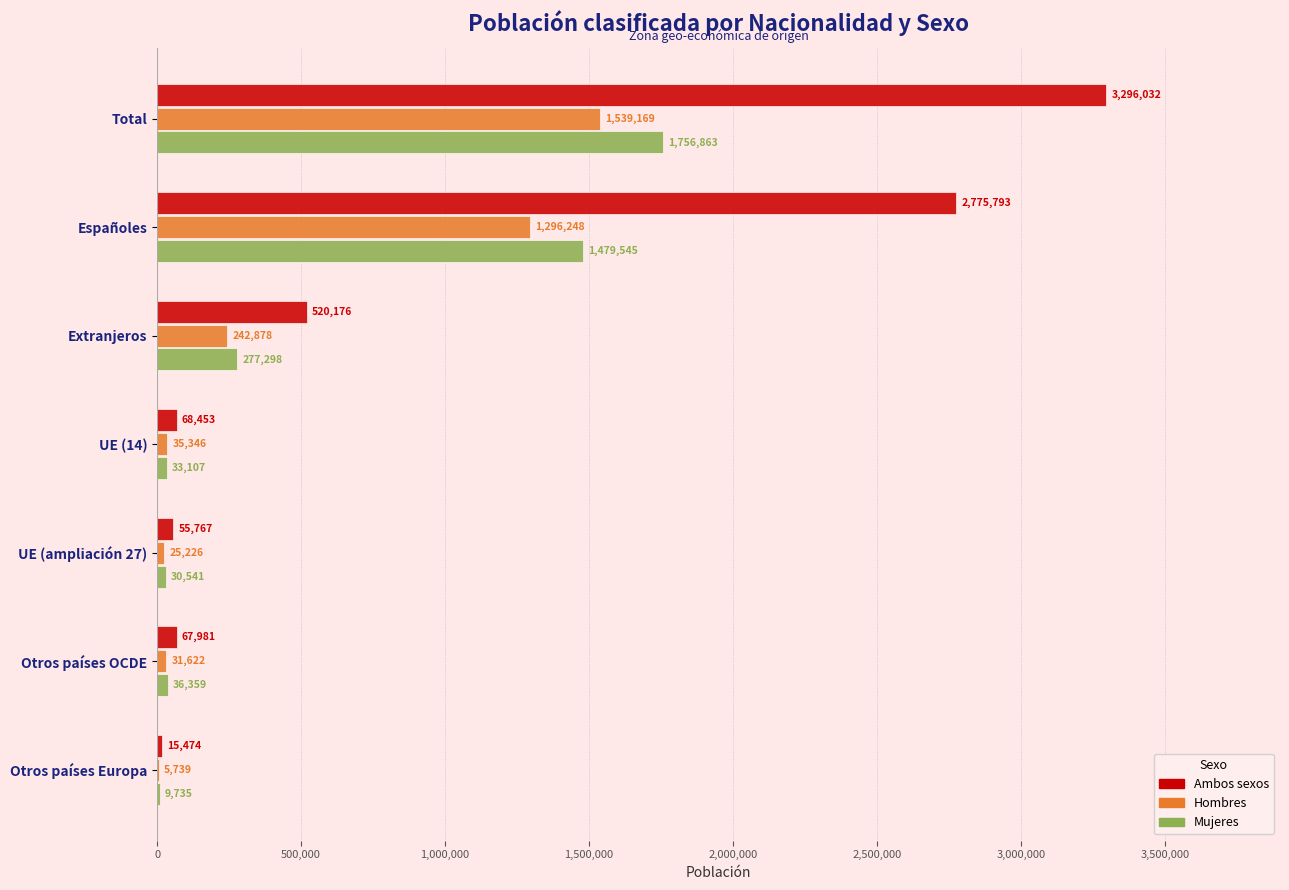

What is the highest value of the Hombres series?

1539169